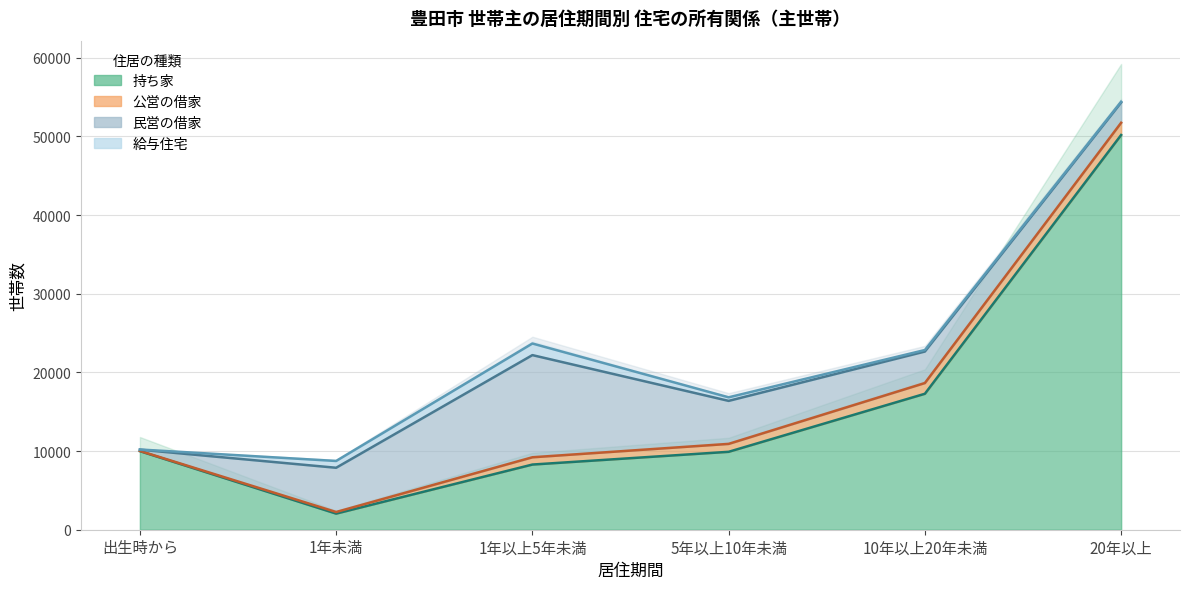

The 給与住宅 series shows 105 at 20年以上. True or false?

True